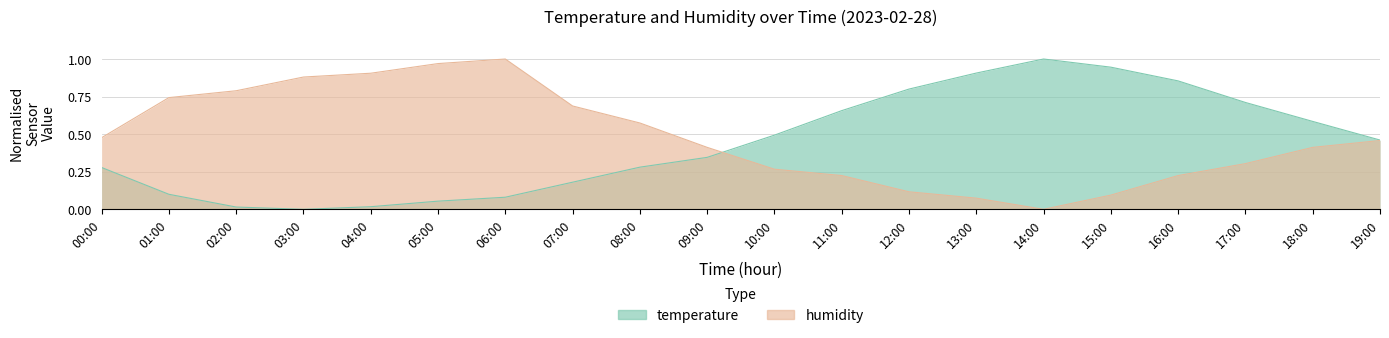

At which label does humidity reach its peak?

06:00